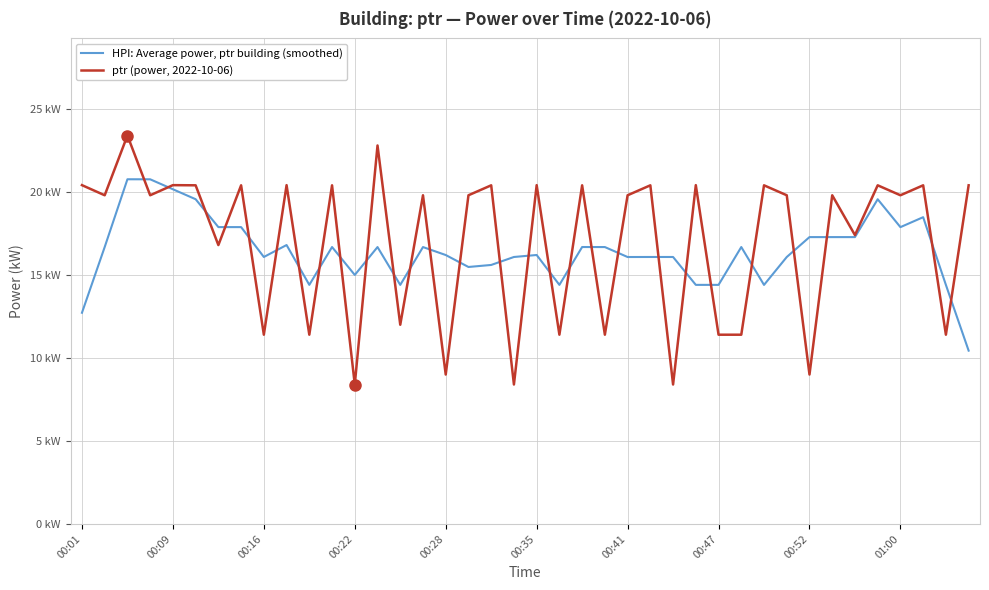

List the series in order of their overall mean, lowest first.

HPI: Average power, ptr building (smoothed), ptr (power, 2022-10-06)